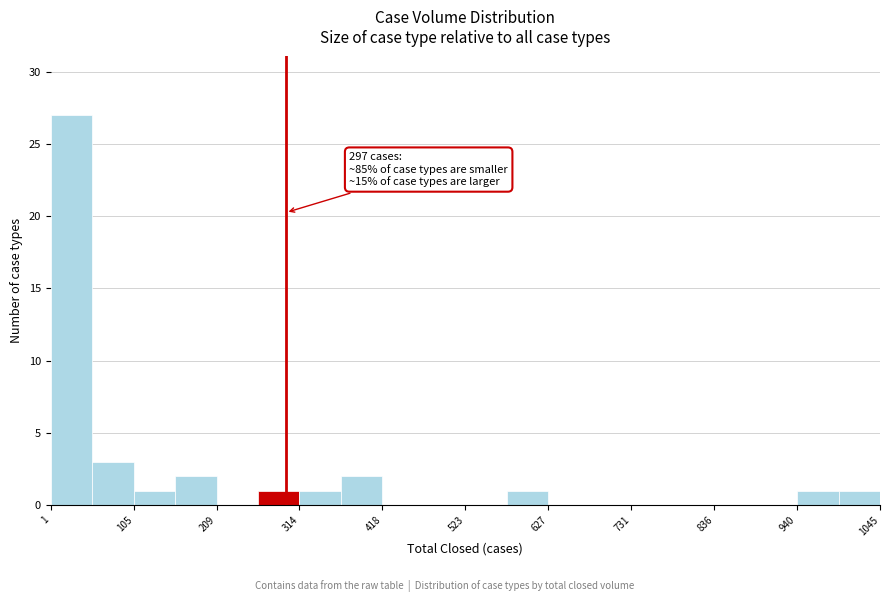

Around what value on the x-axis is the tallest bar? Give the approximate position of its centre, as read against the axis.

20